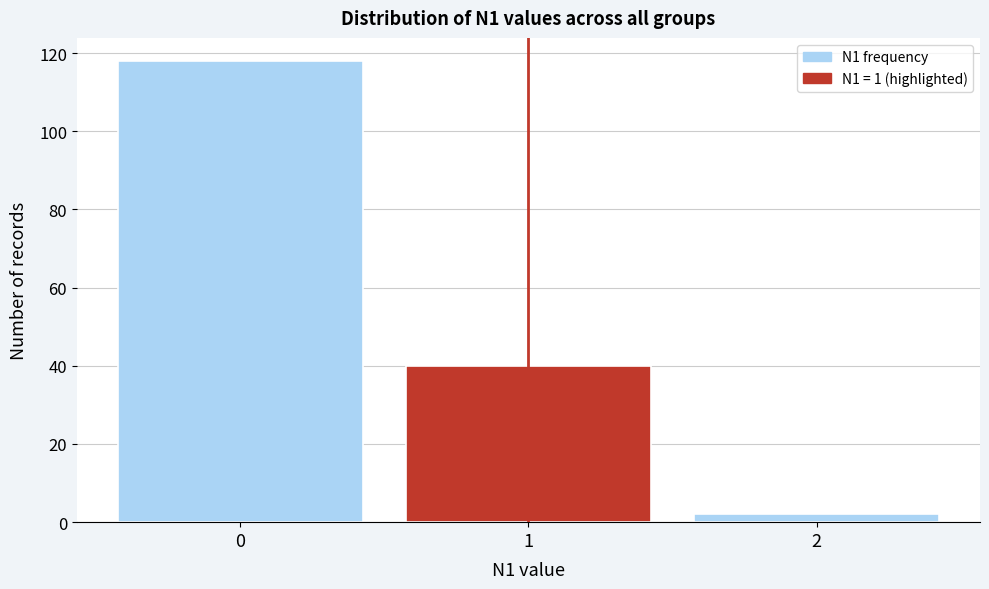

Reading left to right, what are all the values shown in this chart?

0=118	1=40	2=2